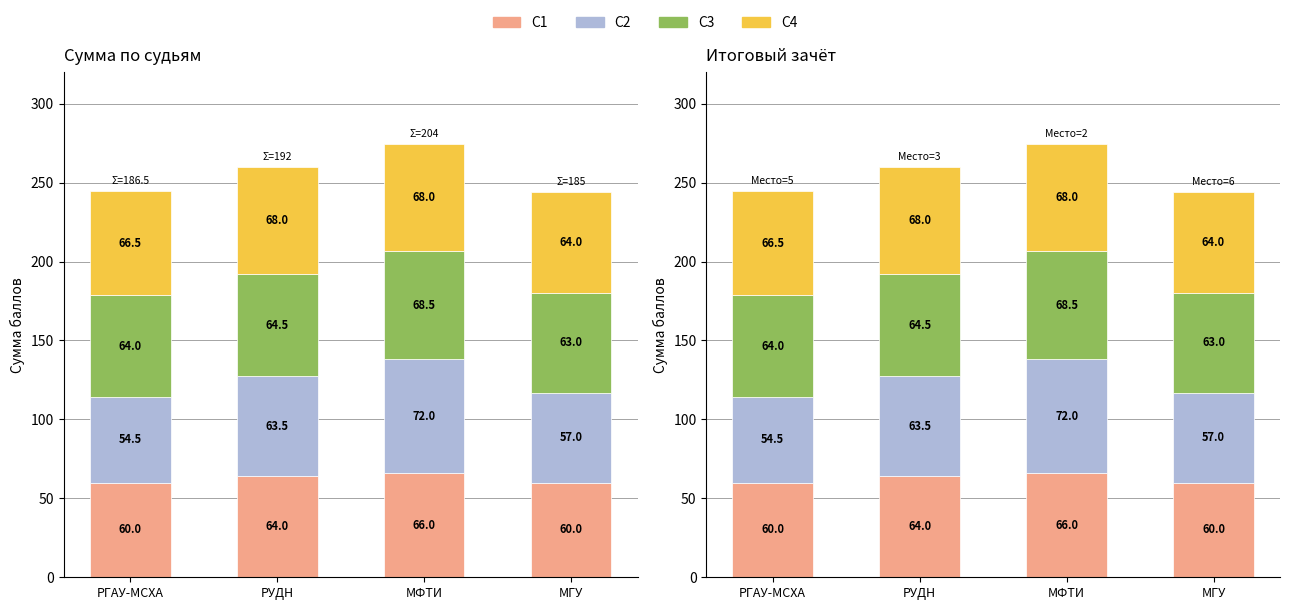

How many categories are shown in the chart?

4